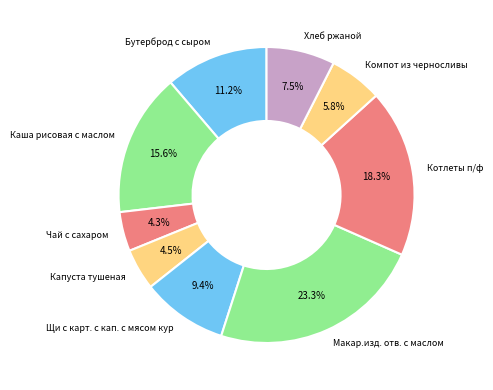

To the nearest percent, what is the combined percentage of Каша рисовая с маслом and Макар.изд. отв. с маслом?

39%